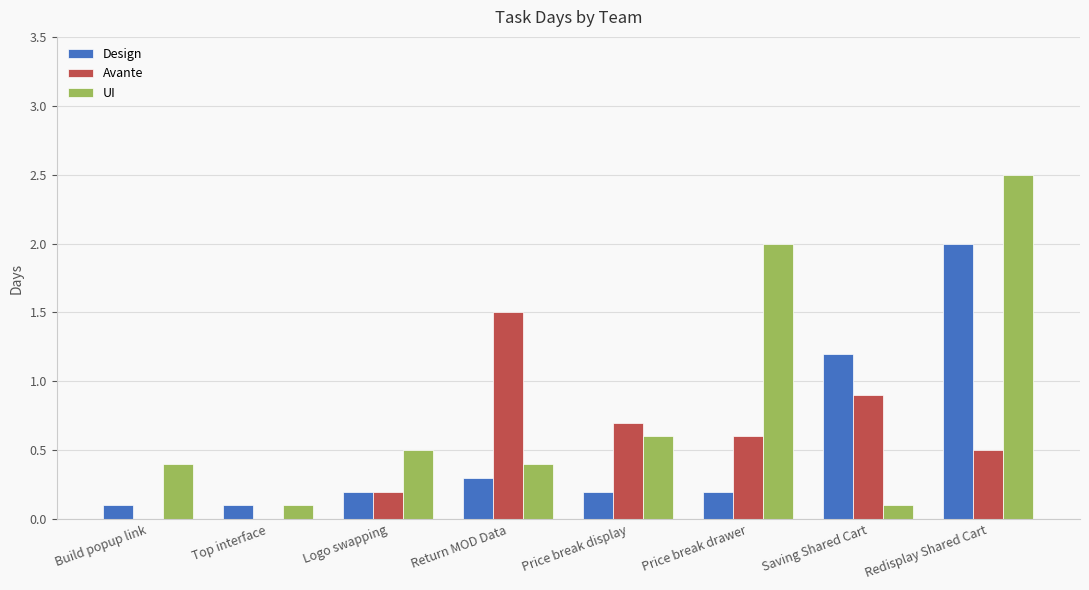

True or false: UI has a value of 2.5 at Redisplay Shared Cart.

True